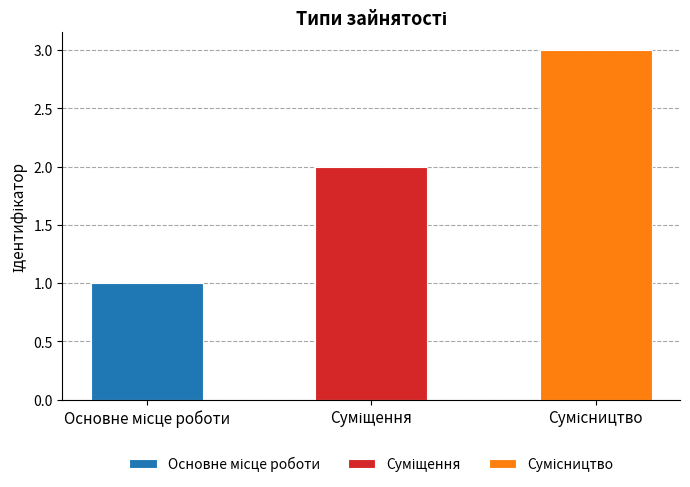

How many data points does each series have?

3